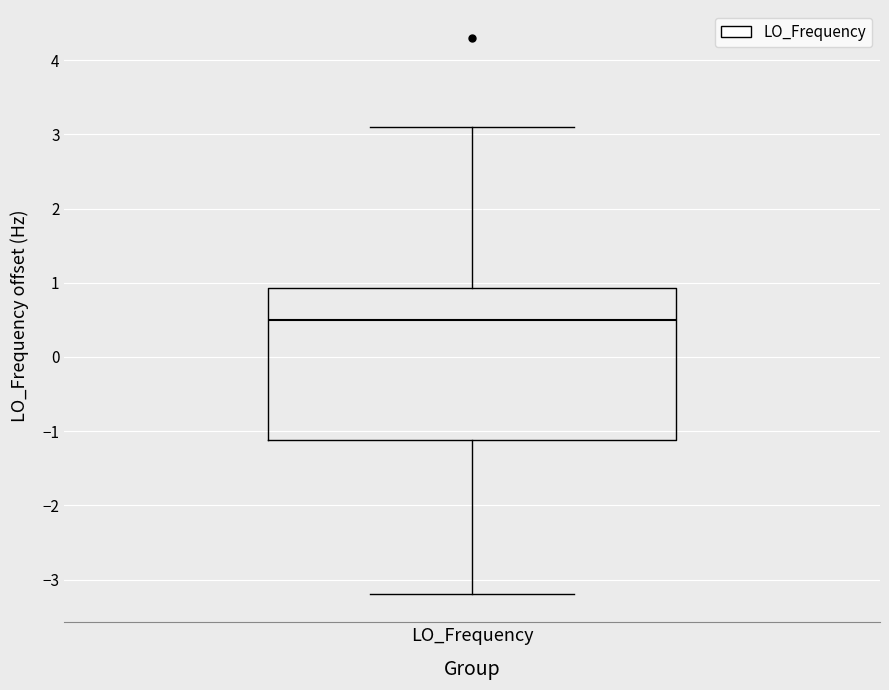

Where does the upper whisker of the box for LO_Frequency end on the y-axis? The values are not printed on the chart, so give them approximately, as read against the axis.

3.1